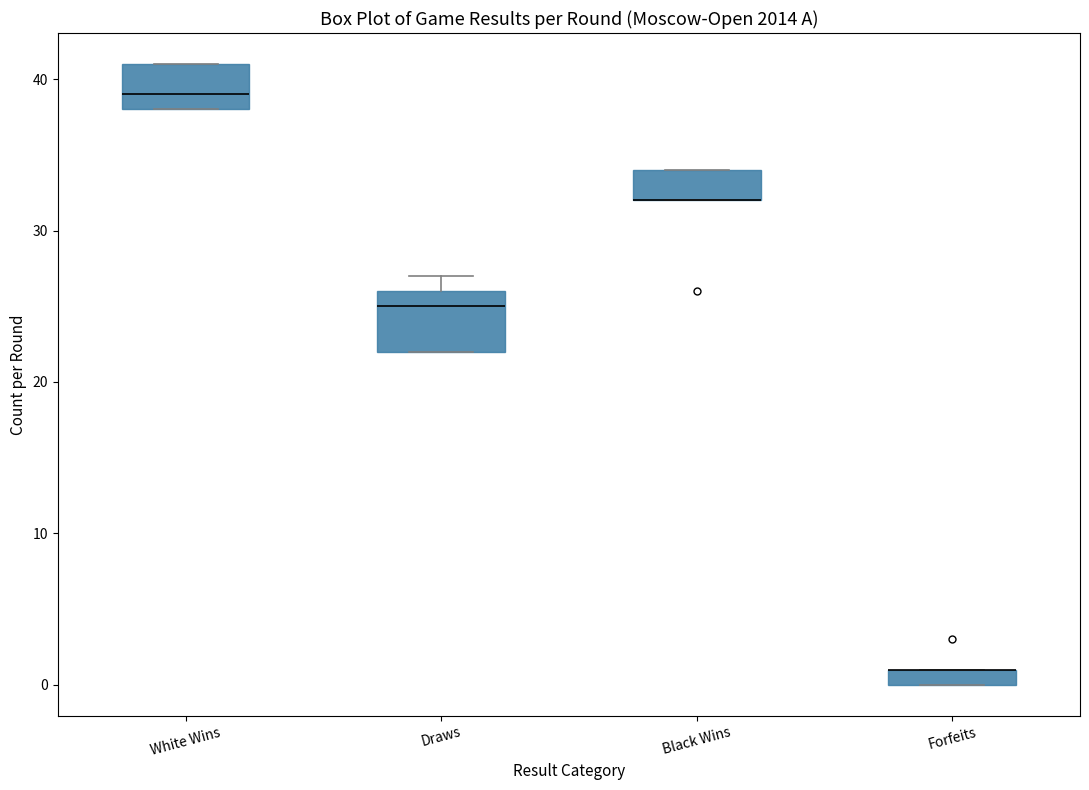

Which box is the tallest, from its lower edge to its upper edge?

Draws